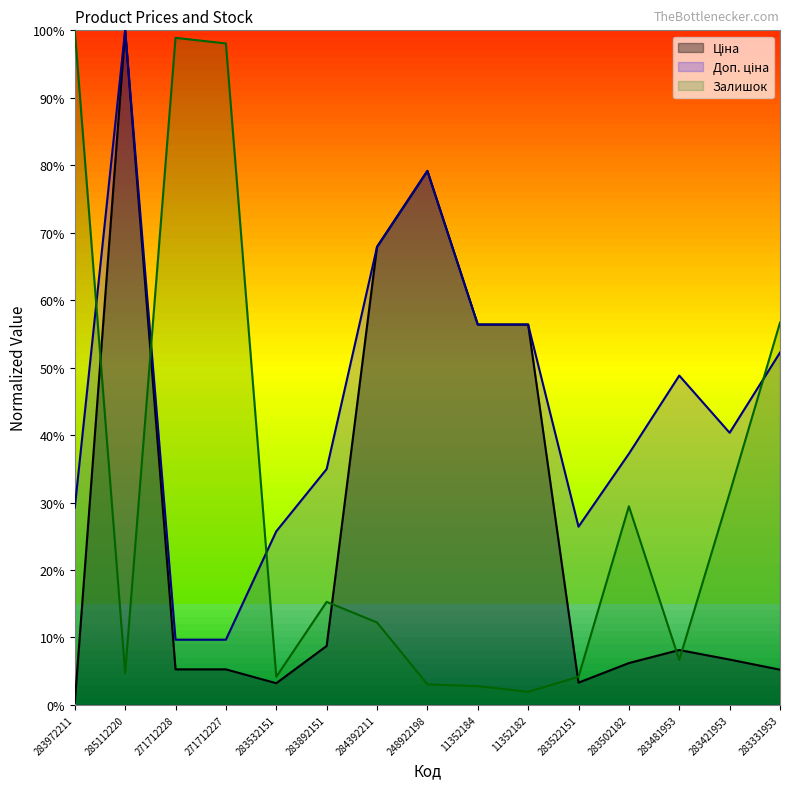

Reading left to right, list all the values displayed in this chart.

Ціна: 0.3	100.0	5.3	5.3	3.2	8.7	67.9	79.2	56.4	56.4	3.3	6.2	8.1	6.7	5.2
Доп. ціна: 29.2	100.0	9.7	9.7	25.7	35.0	67.9	79.2	56.4	56.4	26.4	37.2	48.8	40.3	52.2
Залишок: 100.0	4.7	98.9	98.1	4.2	15.3	12.2	3.1	2.8	1.9	4.2	29.4	6.7	31.4	56.7